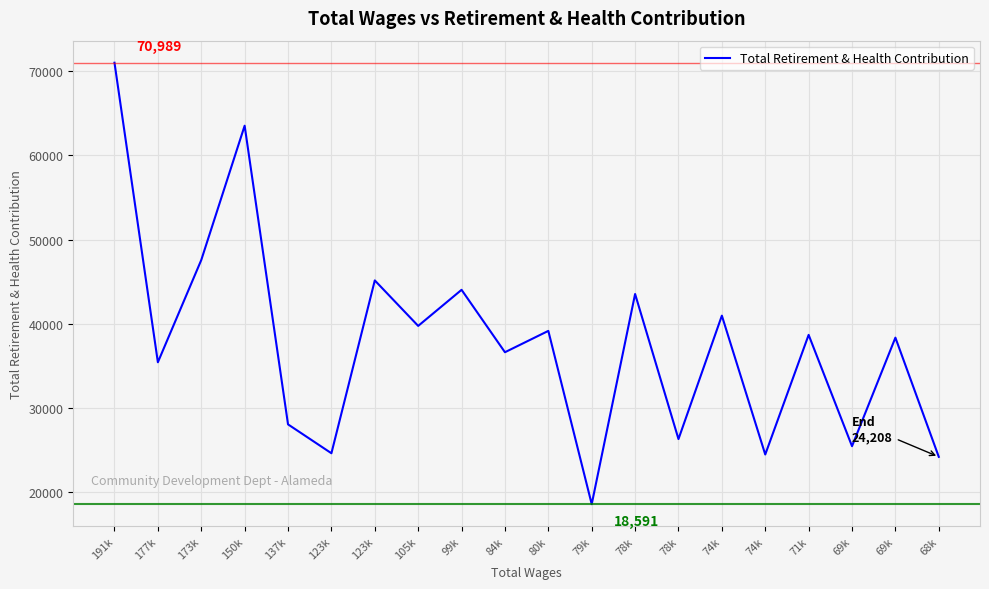

Count the number of categories in the chart.

20